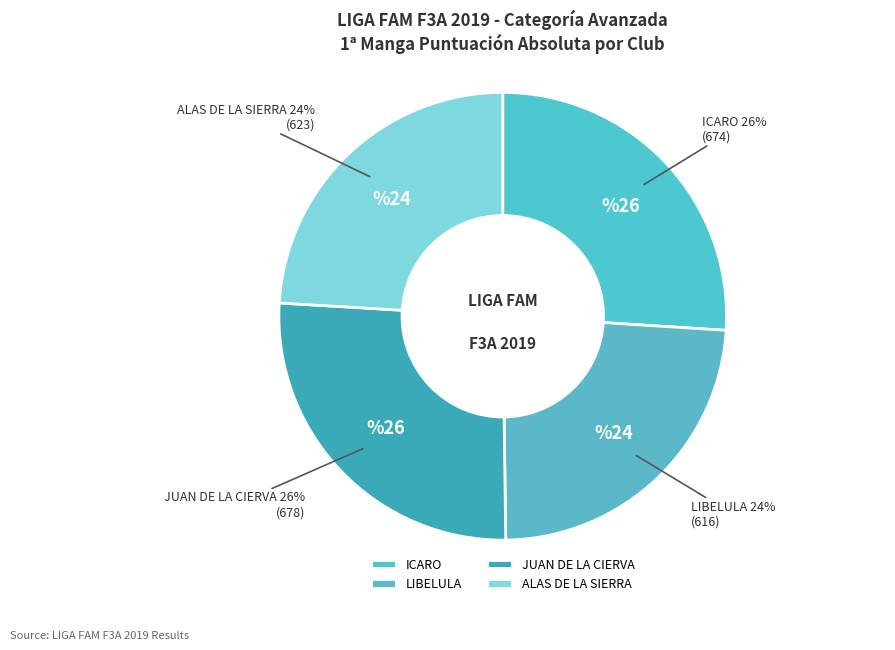

To the nearest percent, what is the difference between the ALAS DE LA SIERRA and ICARO slice percentages?

2%